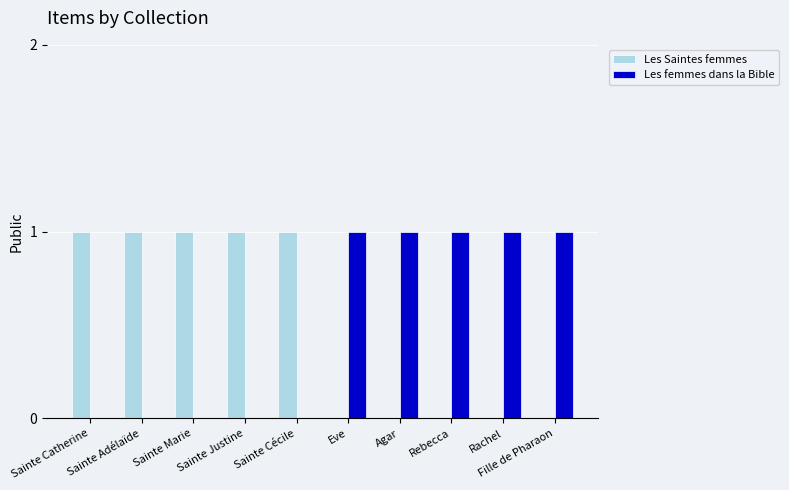

What is the sum of all Les Saintes femmes values?

5